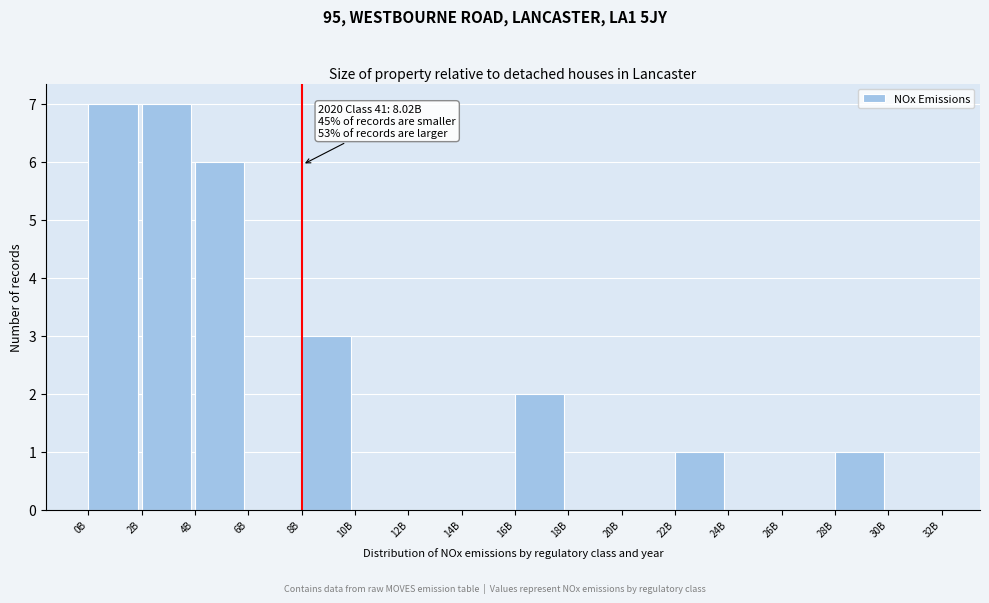

Reading left to right, list all the values displayed in this chart.

0B=7	2B=7	4B=6	6B=0	8B=3	10B=0	12B=0	14B=0	16B=2	18B=0	20B=0	22B=1	24B=0	26B=0	28B=1	30B=0